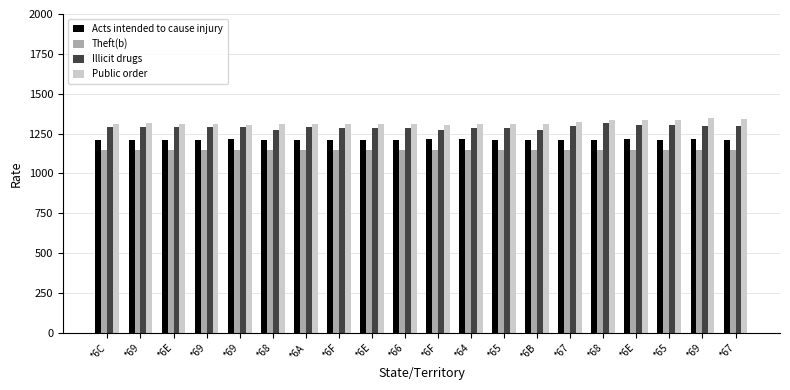

Reading left to right, what are all the values shown in this chart?

Acts intended to cause injury: 1213	1213	1213	1213	1219	1213	1213	1213	1213	1213	1219	1219	1213	1213	1213	1213	1219	1213	1219	1213
Theft(b): 1145	1147	1145	1145	1145	1145	1145	1145	1145	1145	1145	1145	1145	1145	1145	1147	1147	1147	1145	1145
Illicit drugs: 1289	1289	1289	1289	1289	1275	1289	1283	1283	1283	1275	1283	1283	1275	1297	1315	1307	1307	1297	1297
Public order: 1311	1315	1311	1311	1301	1311	1311	1311	1311	1311	1301	1311	1311	1311	1323	1337	1333	1337	1347	1343